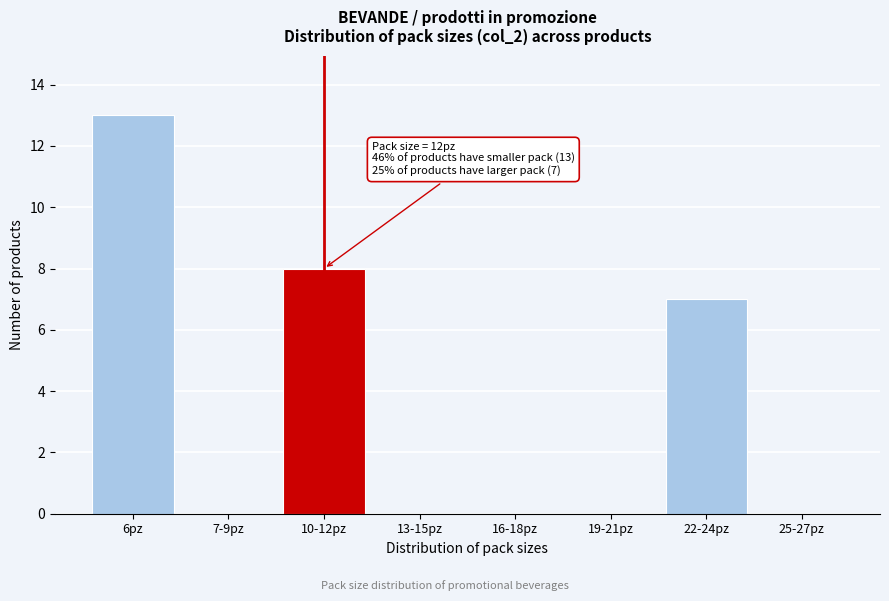

Reading right to left, what are all the values shown in this chart?

25-27pz=0	22-24pz=7	19-21pz=0	16-18pz=0	13-15pz=0	10-12pz=8	7-9pz=0	6pz=13